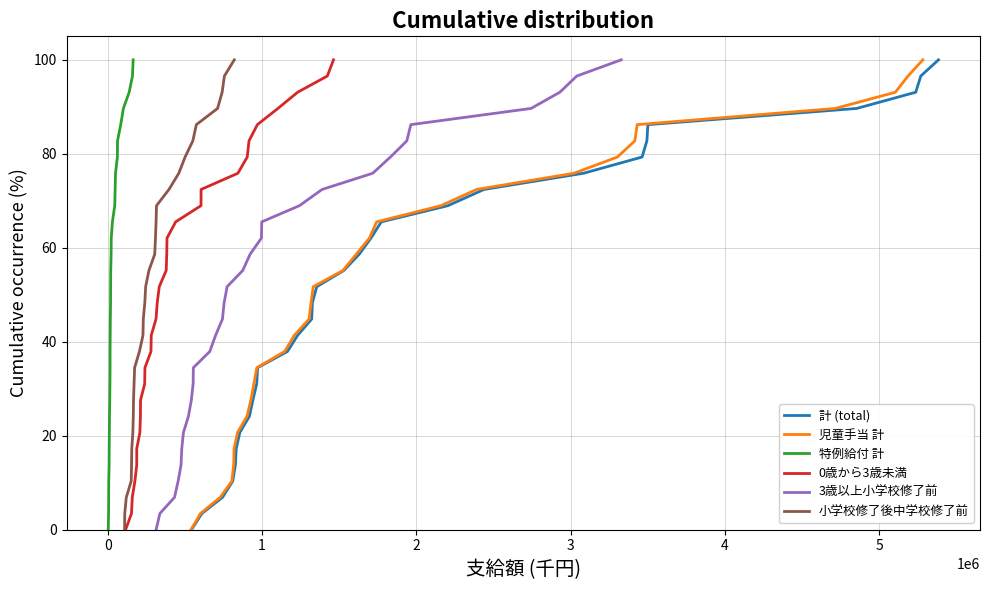

Is this an area chart (filled region under the line)?

No